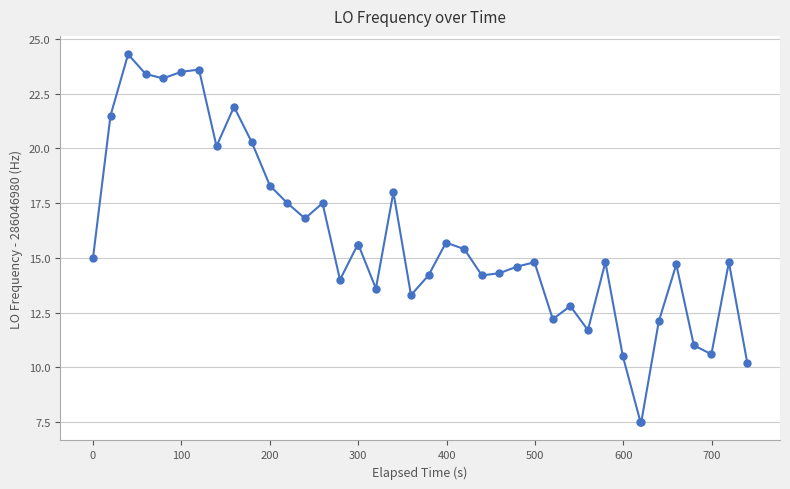

What is the difference between the second highest and minimum values?

16.1